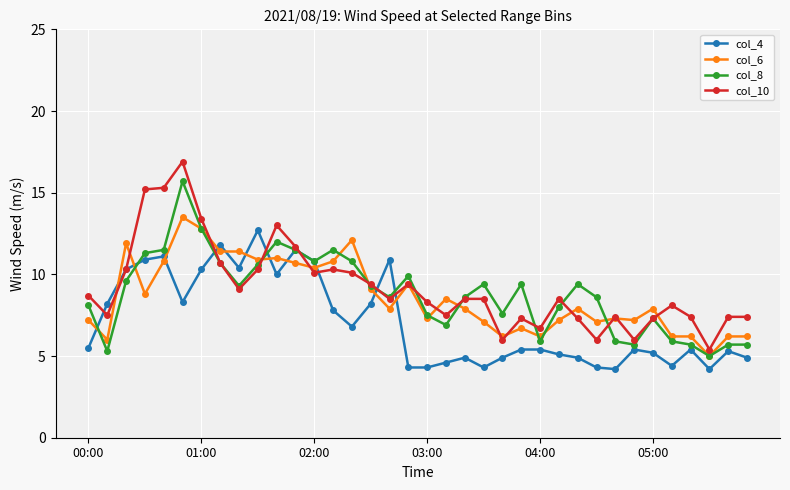

What is the value of the col_10 point at the 6th from the left?

16.9